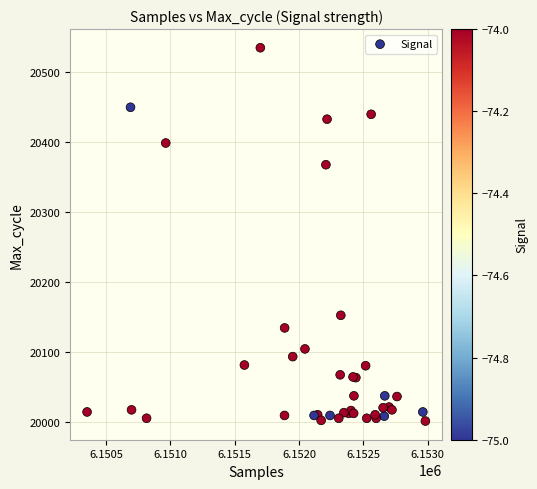

What Y value in the scatter plot is closest to 20267?

20367